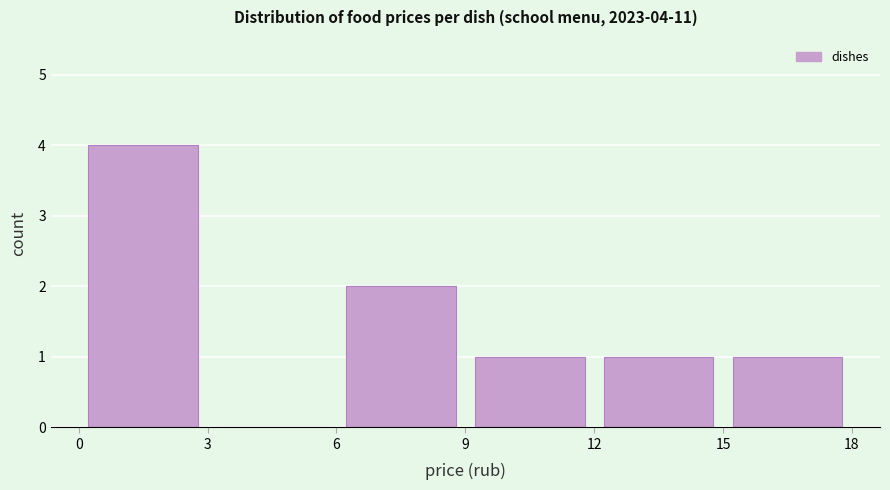

Over which range of the x-axis is the bar tallest?

0 to 3